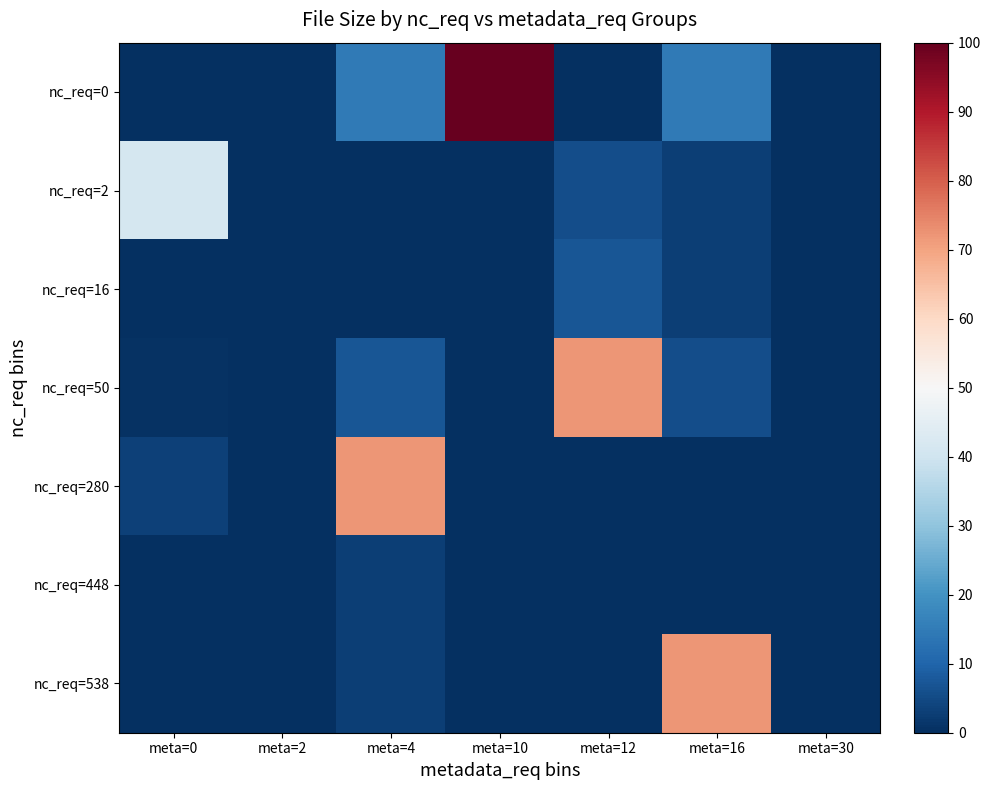

Count the number of categories in the chart.

7